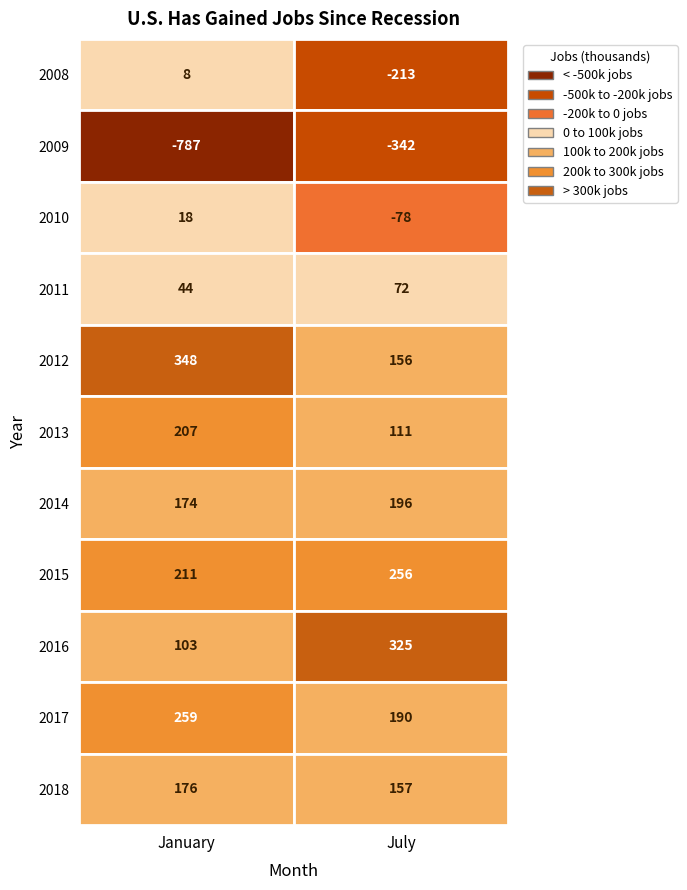

Is the value of 2013 at 1 greater than the value of 2009 at 0?

Yes